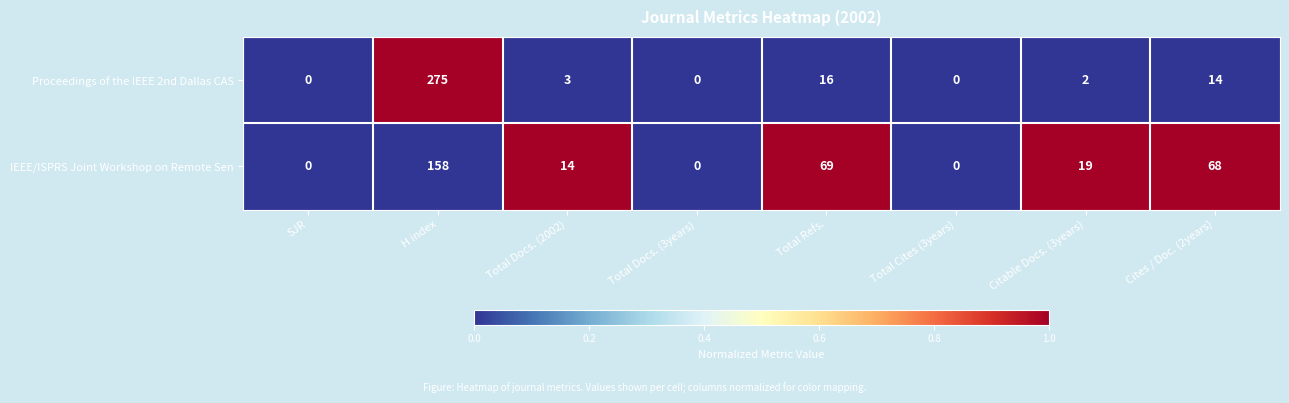

At which category is the sum across all series the highest?

H index